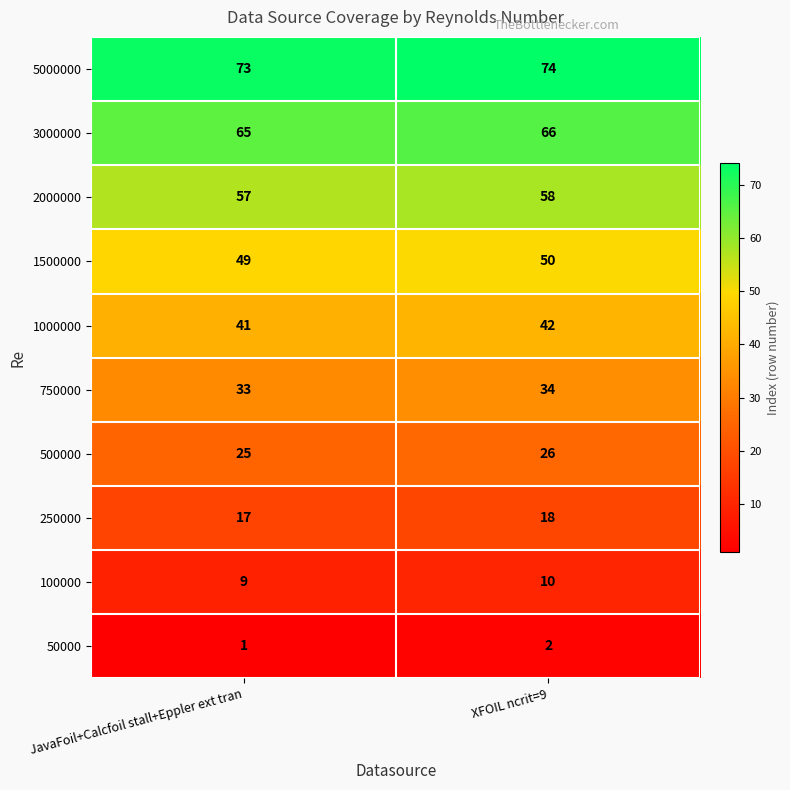

The value of 3000000 at JavaFoil+Calcfoil stall+Eppler ext tran is 87. True or false?

False